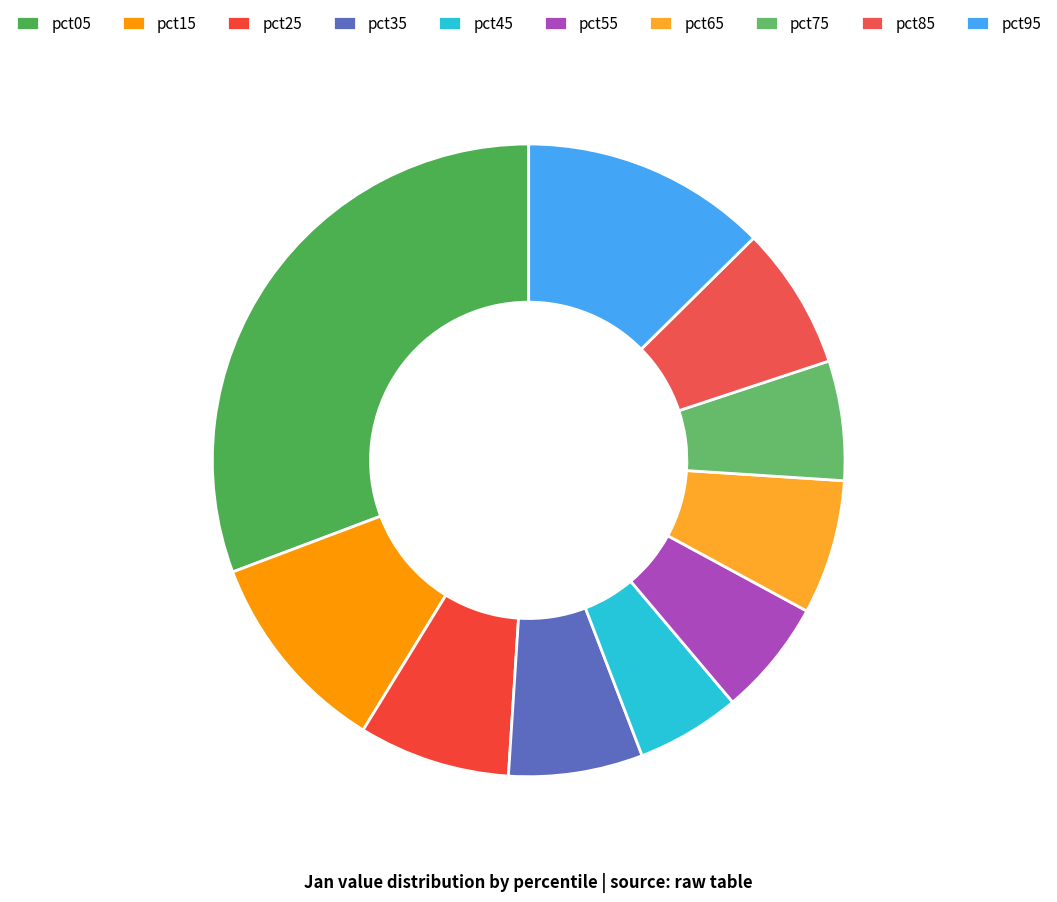

To the nearest percent, what percentage of the pie is pct05?

31%